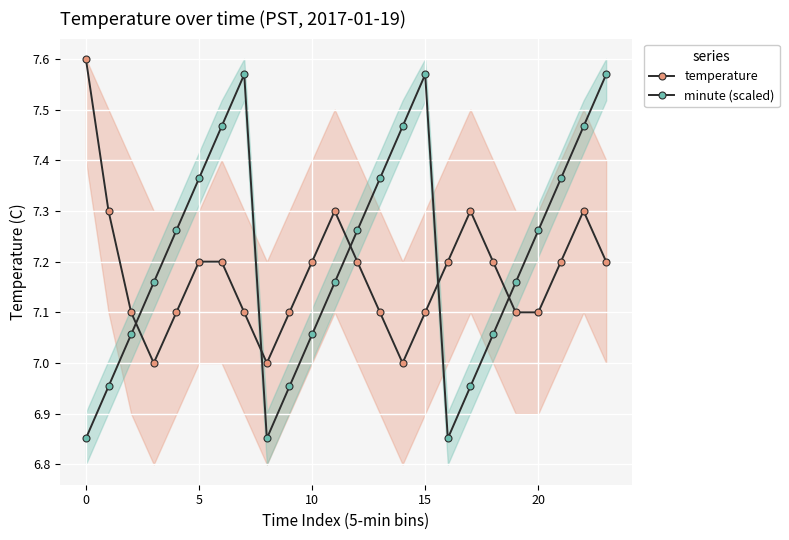

What is the difference between the maximum and minimum values in the temperature series?

0.6